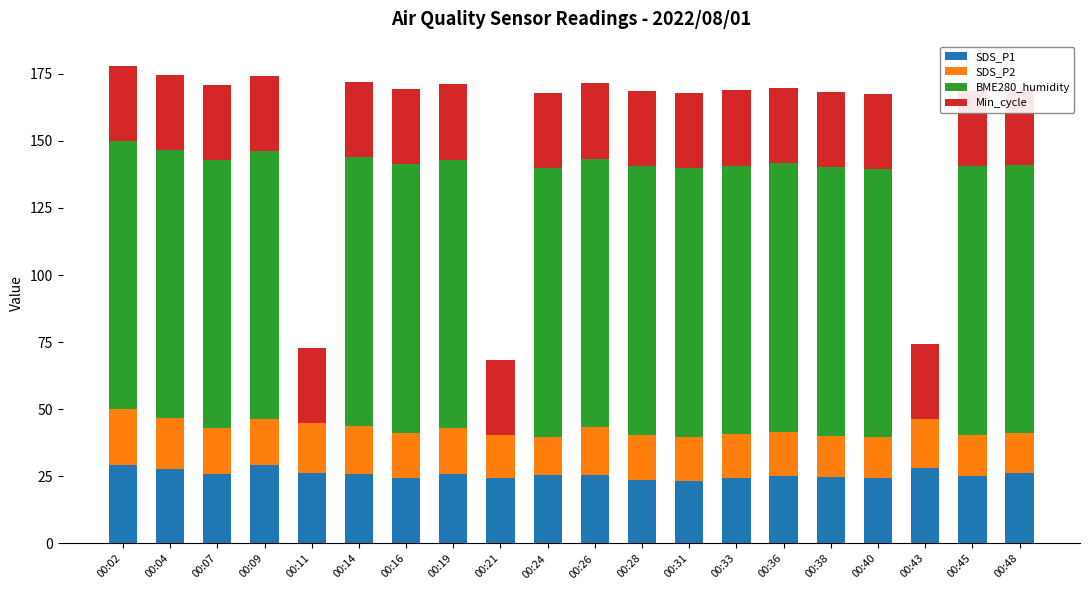

What is the sum of all Min_cycle values?

560.0